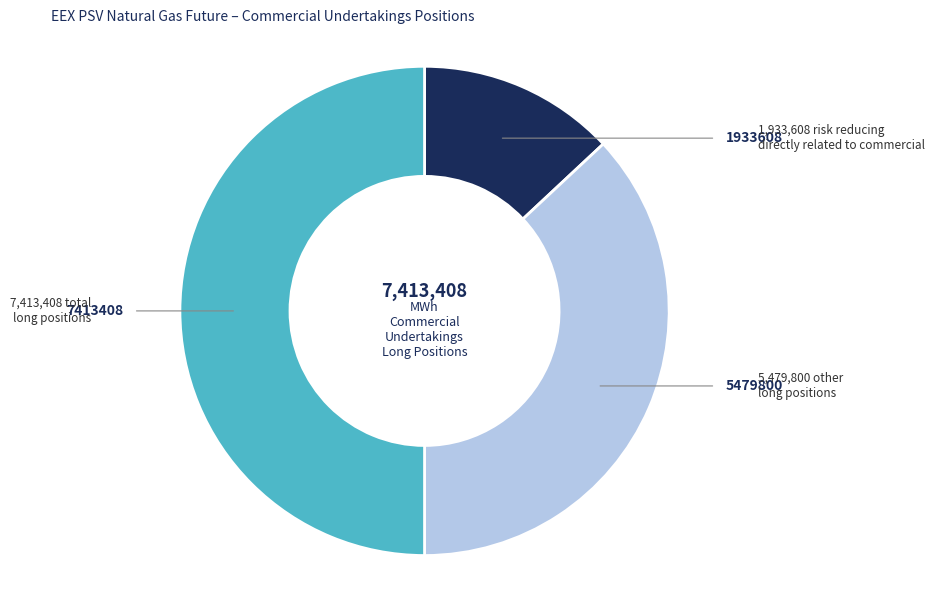

Count the number of slices in the pie.

3